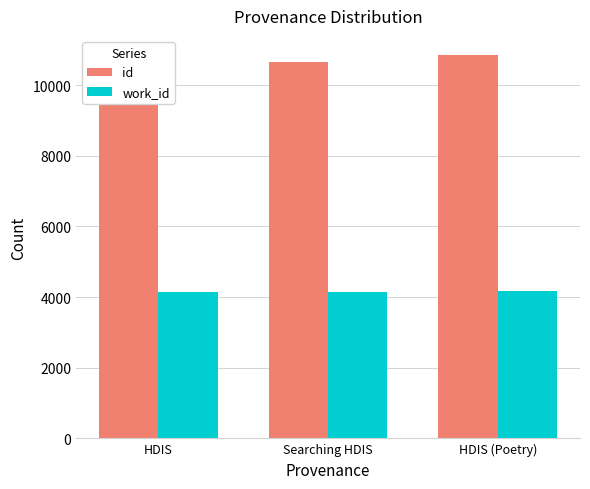

List the series in order of their overall mean, lowest first.

work_id, id